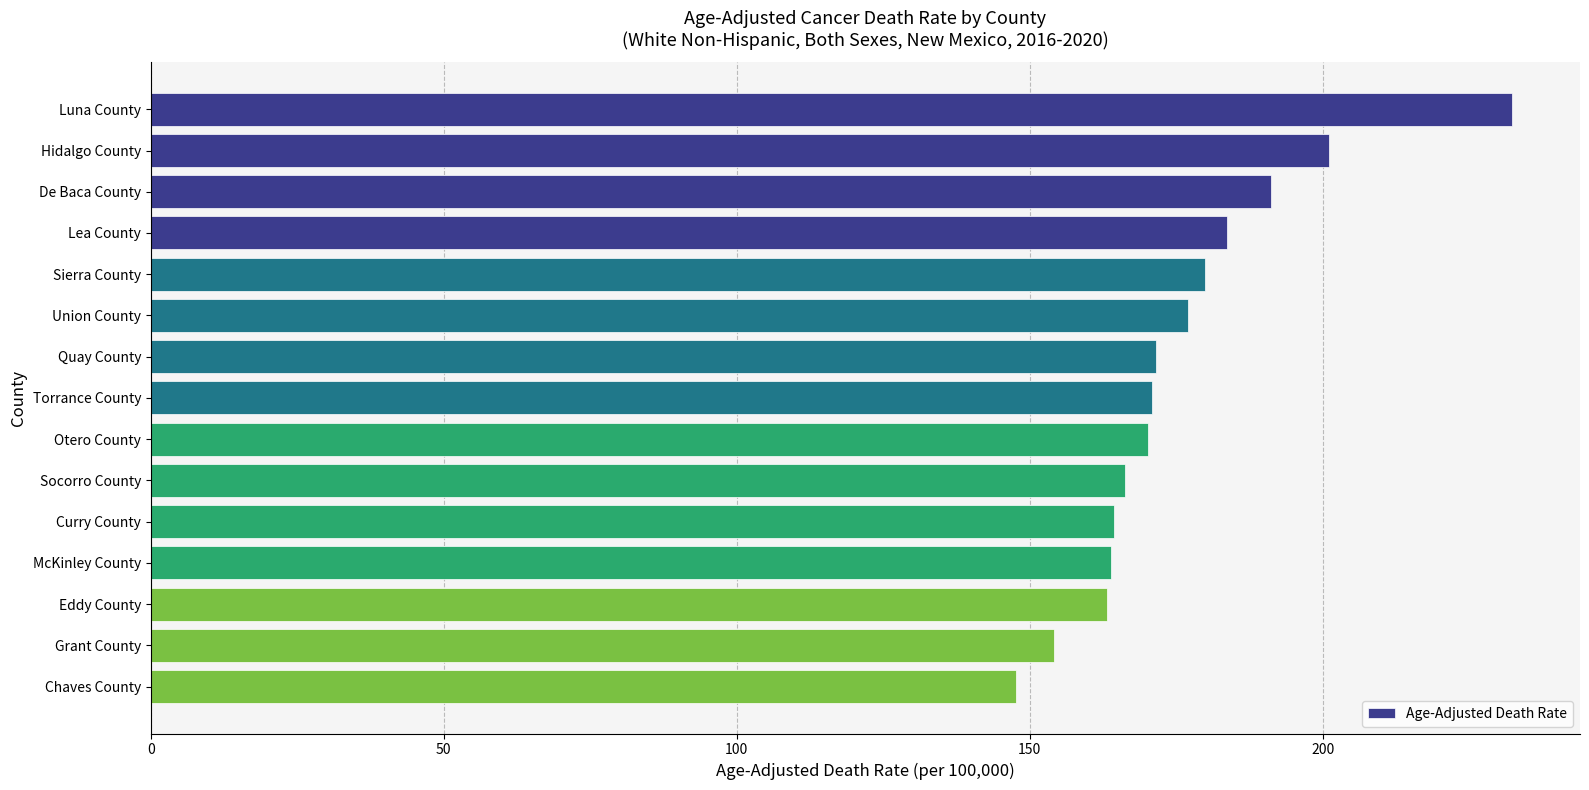

True or false: the data shows 147.6 at Chaves County.

True